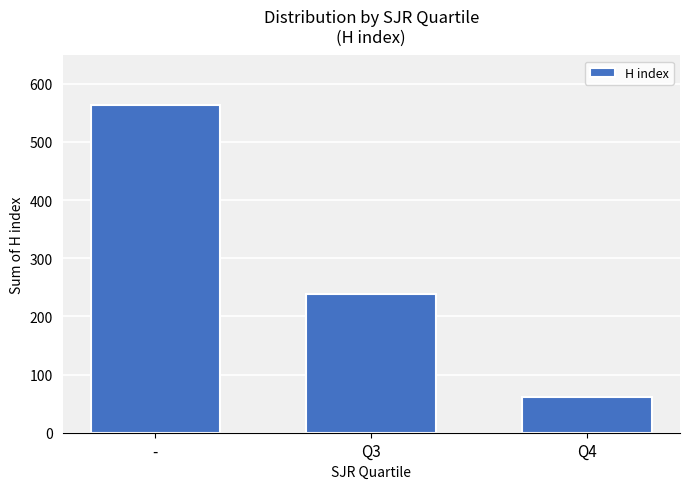

Reading right to left, transcribe all the data shown in this chart.

Q4=62	Q3=239	-=564